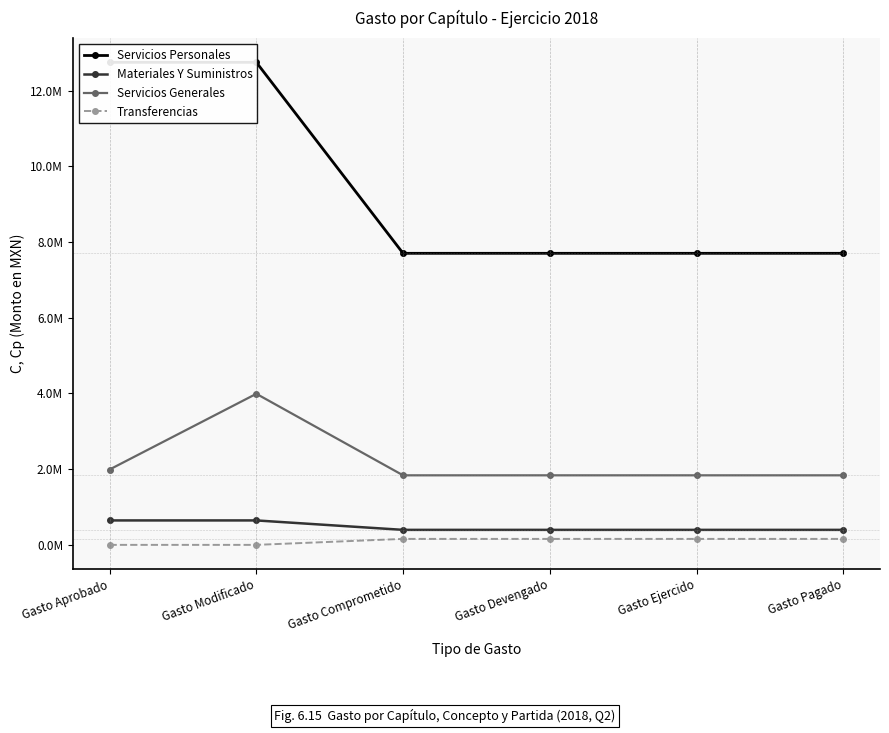

Is the value of Materiales Y Suministros at Gasto Ejercido greater than the value of Servicios Generales at Gasto Comprometido?

No